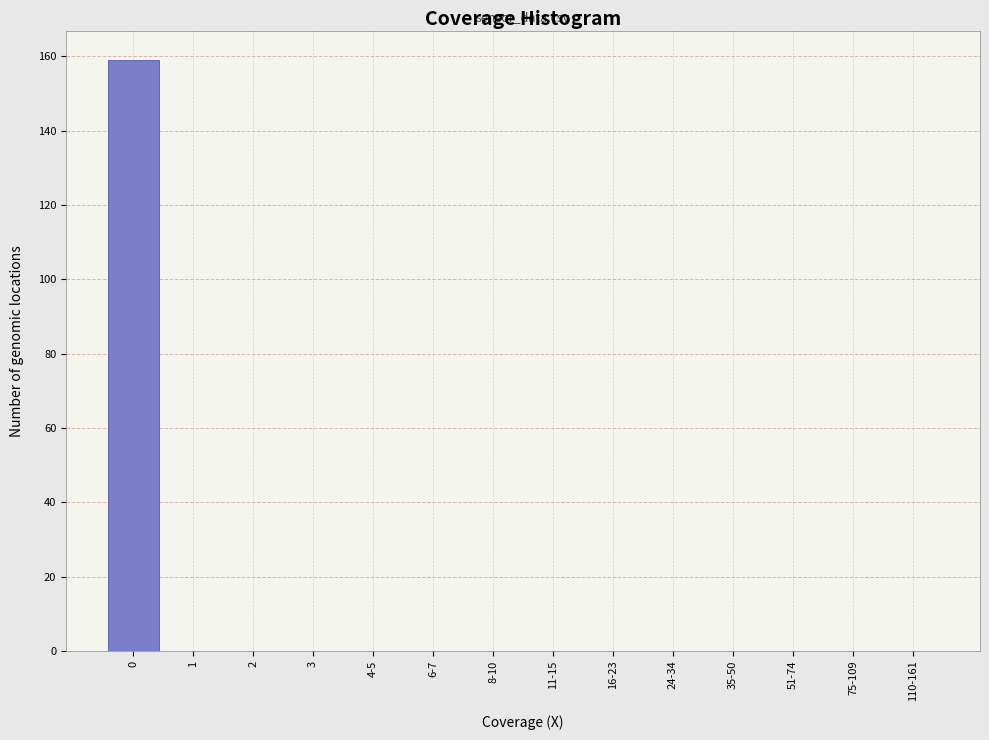

Reading left to right, transcribe all the data shown in this chart.

0=159	1=0	2=0	3=0	4-5=0	6-7=0	8-10=0	11-15=0	16-23=0	24-34=0	35-50=0	51-74=0	75-109=0	110-161=0